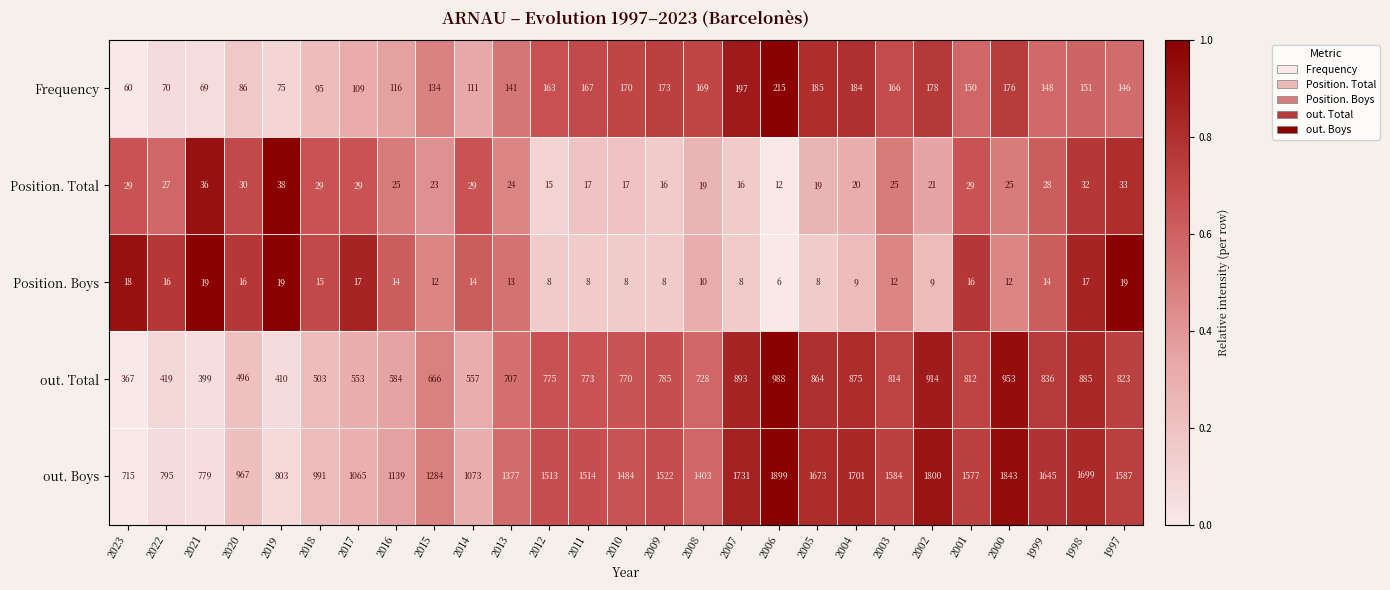

At which category does the chart reach its peak across all series?

2006